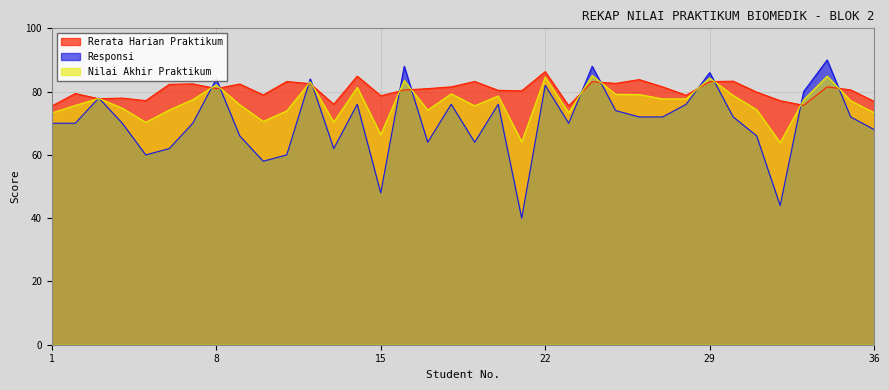

Between 19 and 29, which is larger?

19